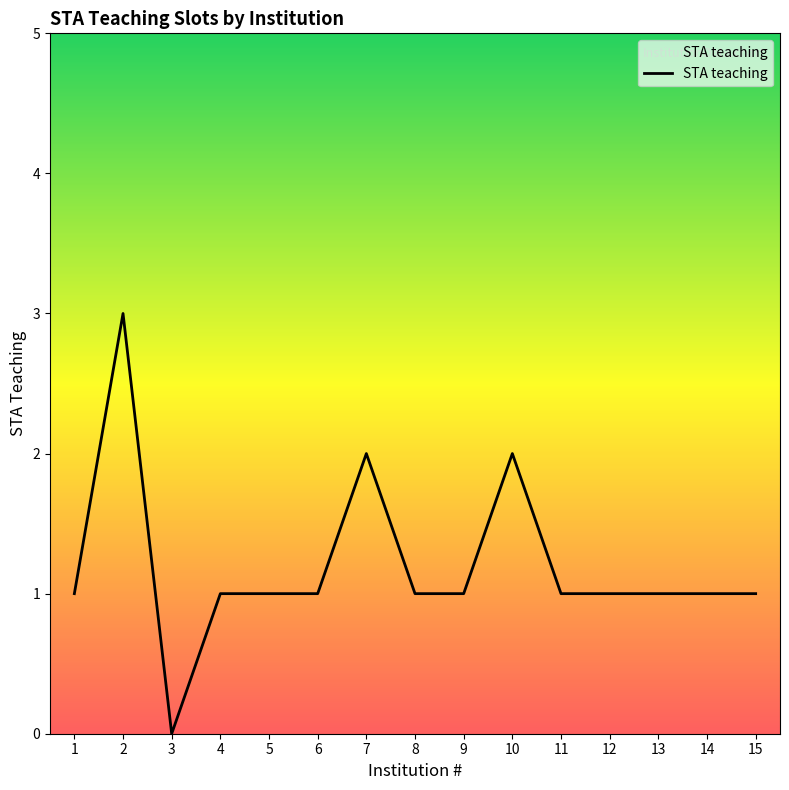

What is the difference between the maximum and minimum values?

3